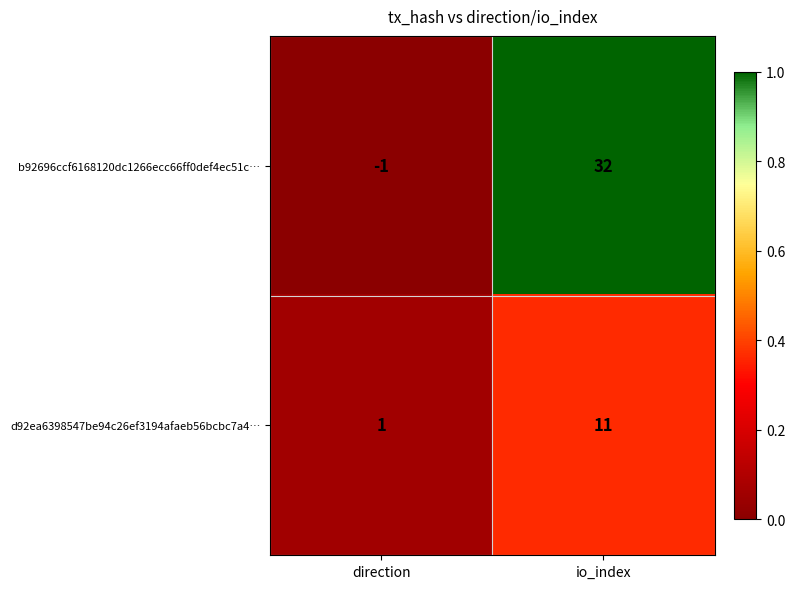

What is the total value across all series at direction?

0